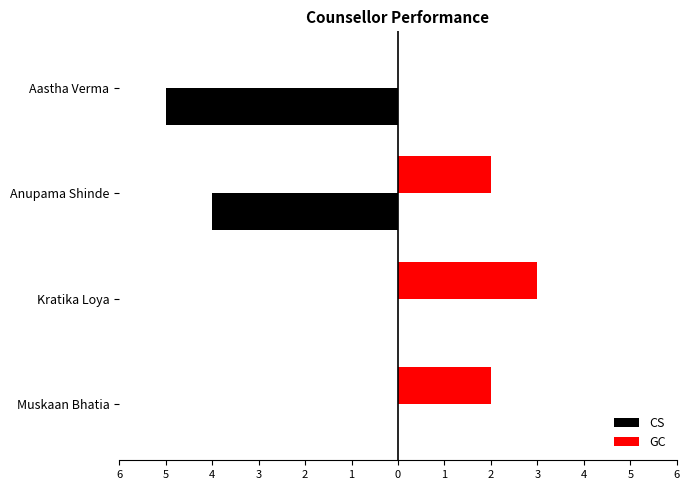

What are all the series names shown in the legend?

CS, GC